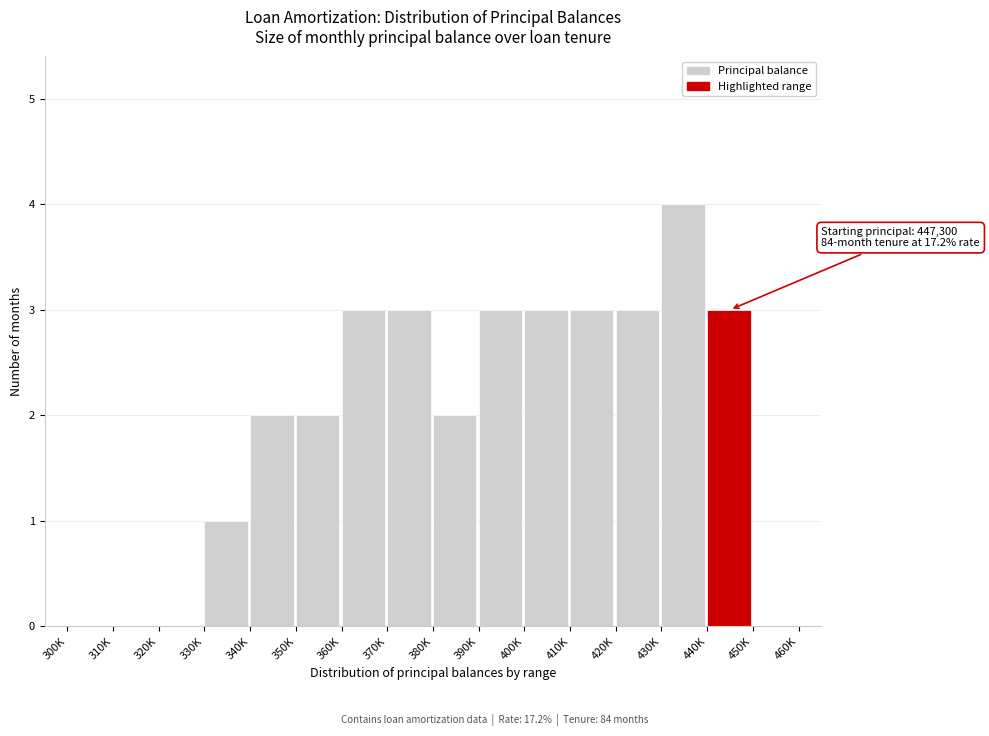

Reading right to left, transcribe all the data shown in this chart.

450K=0	440K=3	430K=4	420K=3	410K=3	400K=3	390K=3	380K=2	370K=3	360K=3	350K=2	340K=2	330K=1	320K=0	310K=0	300K=0